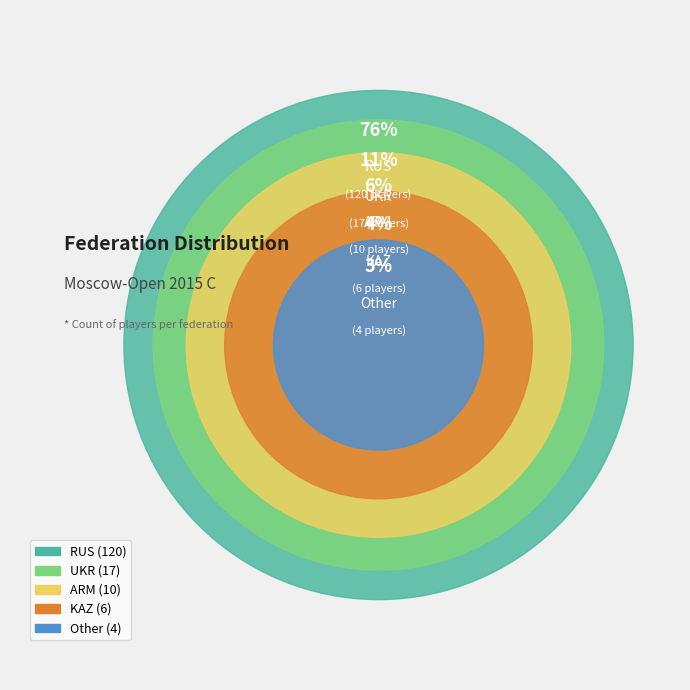

Which has a higher value, ARM or Other?

ARM